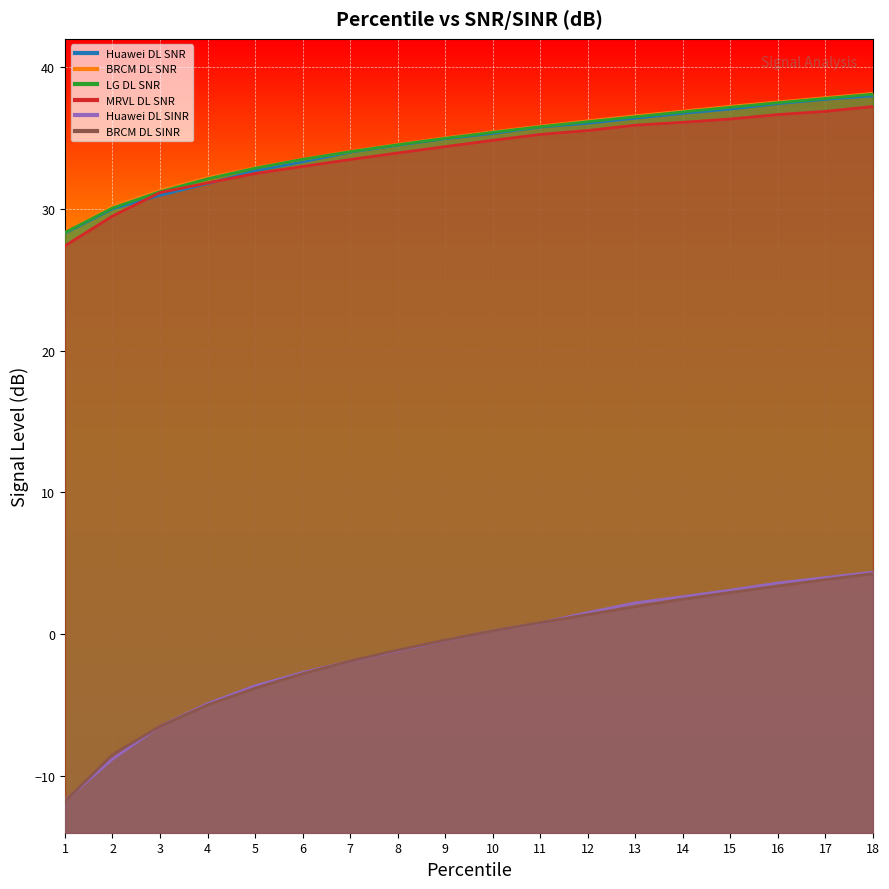

How many data points in BRCM DL SNR are above 35?

10